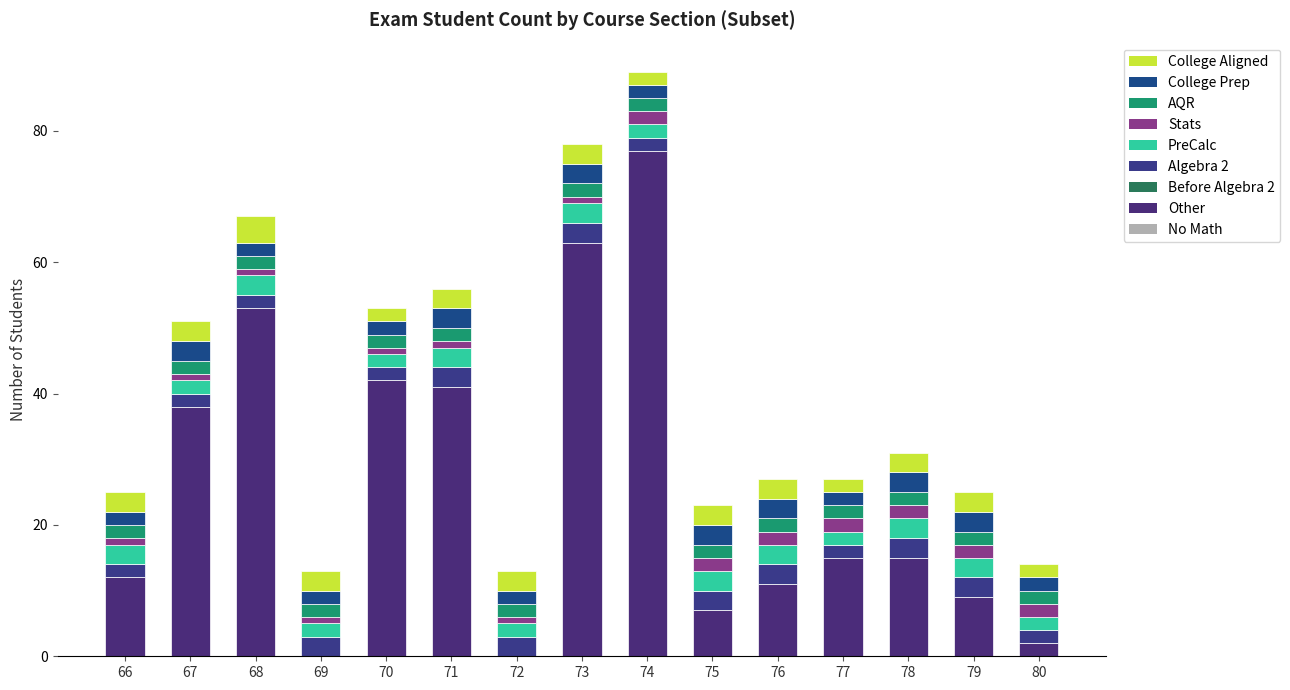

Which series has the largest range (max minus min)?

Other